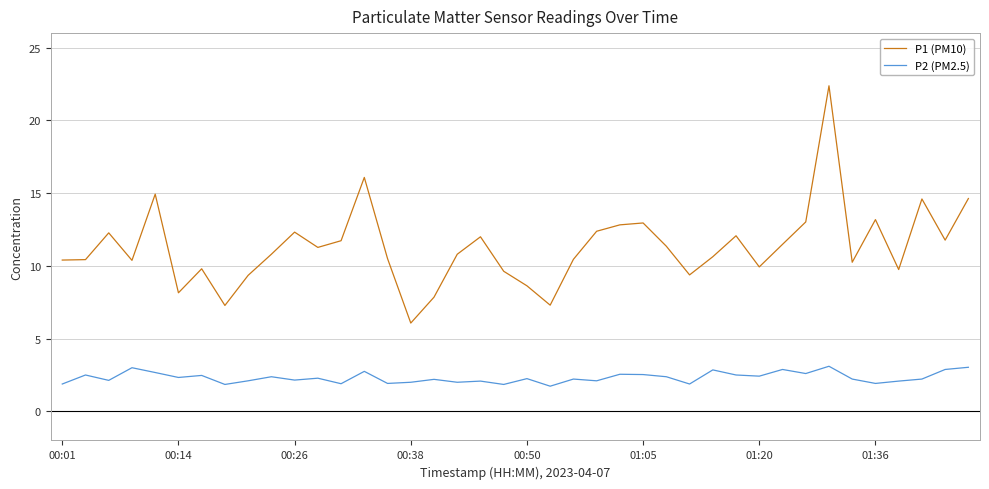

What is the maximum value shown in the chart?

22.4